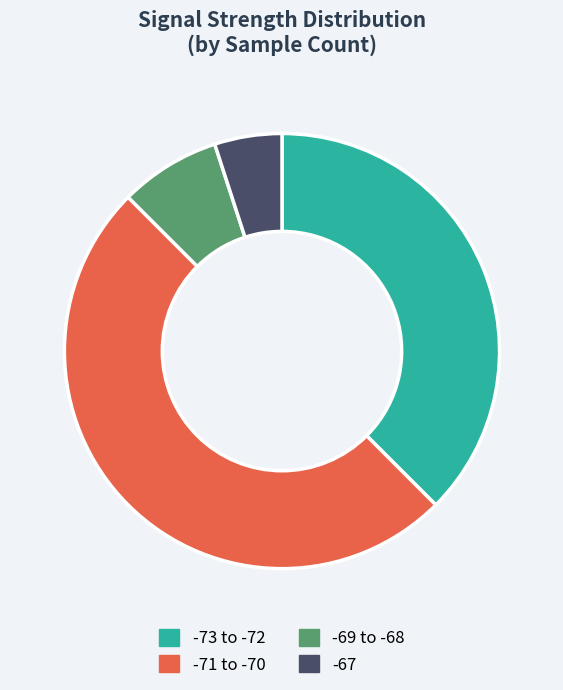

True or false: -69 to -68 accounts for 8% of the total.

True